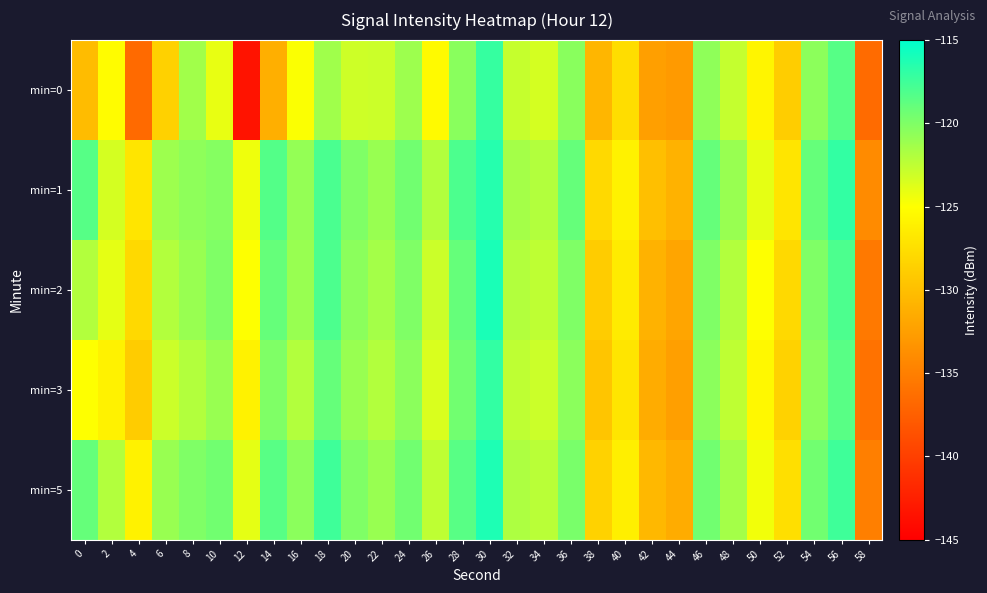

Reading left to right, extract all data points from this chart.

min=0: 0=-130.2	2=-125.2	4=-136.7	6=-128.6	8=-121.4	10=-124.1	12=-143.4	14=-131.2	16=-124.8	18=-121.3	20=-123.1	22=-123.0	24=-121.2	26=-125.3	28=-120.4	30=-117.1	32=-122.7	34=-123.4	36=-120.4	38=-130.7	40=-127.6	42=-132.5	44=-132.9	46=-120.6	48=-122.7	50=-125.7	52=-128.9	54=-120.5	56=-118.5	58=-136.5
min=1: 0=-118.4	2=-123.4	4=-127.0	6=-121.2	8=-120.6	10=-120.2	12=-124.4	14=-118.3	16=-120.8	18=-117.9	20=-120.0	22=-121.0	24=-119.5	26=-122.0	28=-118.0	30=-116.5	32=-121.5	34=-122.0	36=-119.0	38=-128.0	40=-126.0	42=-130.0	44=-131.0	46=-119.0	48=-121.0	50=-124.0	52=-127.0	54=-119.0	56=-117.0	58=-134.0
min=2: 0=-122.0	2=-124.0	4=-128.0	6=-122.0	8=-121.0	10=-120.0	12=-125.0	14=-119.0	16=-121.0	18=-118.0	20=-120.5	22=-121.5	24=-120.0	26=-123.0	28=-119.0	30=-116.0	32=-122.0	34=-122.5	36=-120.0	38=-129.0	40=-126.5	42=-131.0	44=-132.0	46=-120.0	48=-122.0	50=-125.0	52=-128.0	54=-120.0	56=-118.0	58=-135.5
min=3: 0=-125.0	2=-126.0	4=-129.0	6=-123.0	8=-122.0	10=-121.0	12=-126.0	14=-120.0	16=-122.0	18=-119.0	20=-121.0	22=-122.0	24=-120.5	26=-123.5	28=-119.5	30=-117.0	32=-122.5	34=-123.0	36=-120.5	38=-129.5	40=-127.0	42=-131.5	44=-132.5	46=-120.5	48=-122.5	50=-125.5	52=-128.5	54=-120.5	56=-118.5	58=-136.0
min=5: 0=-119.0	2=-122.0	4=-126.0	6=-121.0	8=-120.0	10=-119.5	12=-124.0	14=-118.5	16=-120.5	18=-117.5	20=-120.0	22=-121.0	24=-119.5	26=-122.5	28=-118.5	30=-116.2	32=-121.8	34=-122.3	36=-119.8	38=-128.5	40=-126.2	42=-130.5	44=-131.5	46=-119.5	48=-121.5	50=-124.5	52=-127.5	54=-119.5	56=-117.5	58=-135.0